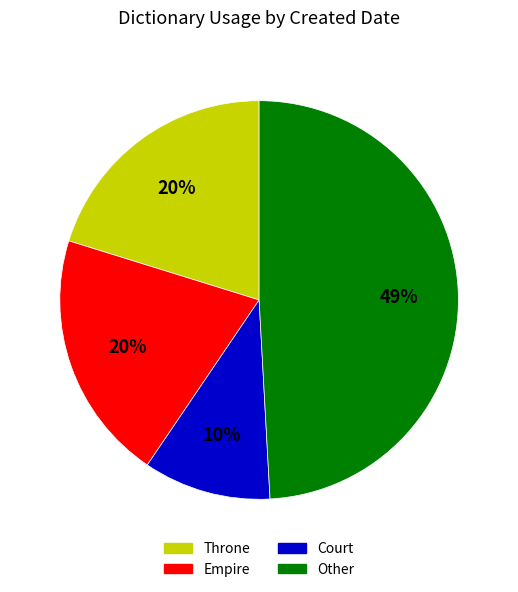

To the nearest percent, what is the difference between the largest and smallest slice percentages?

39%